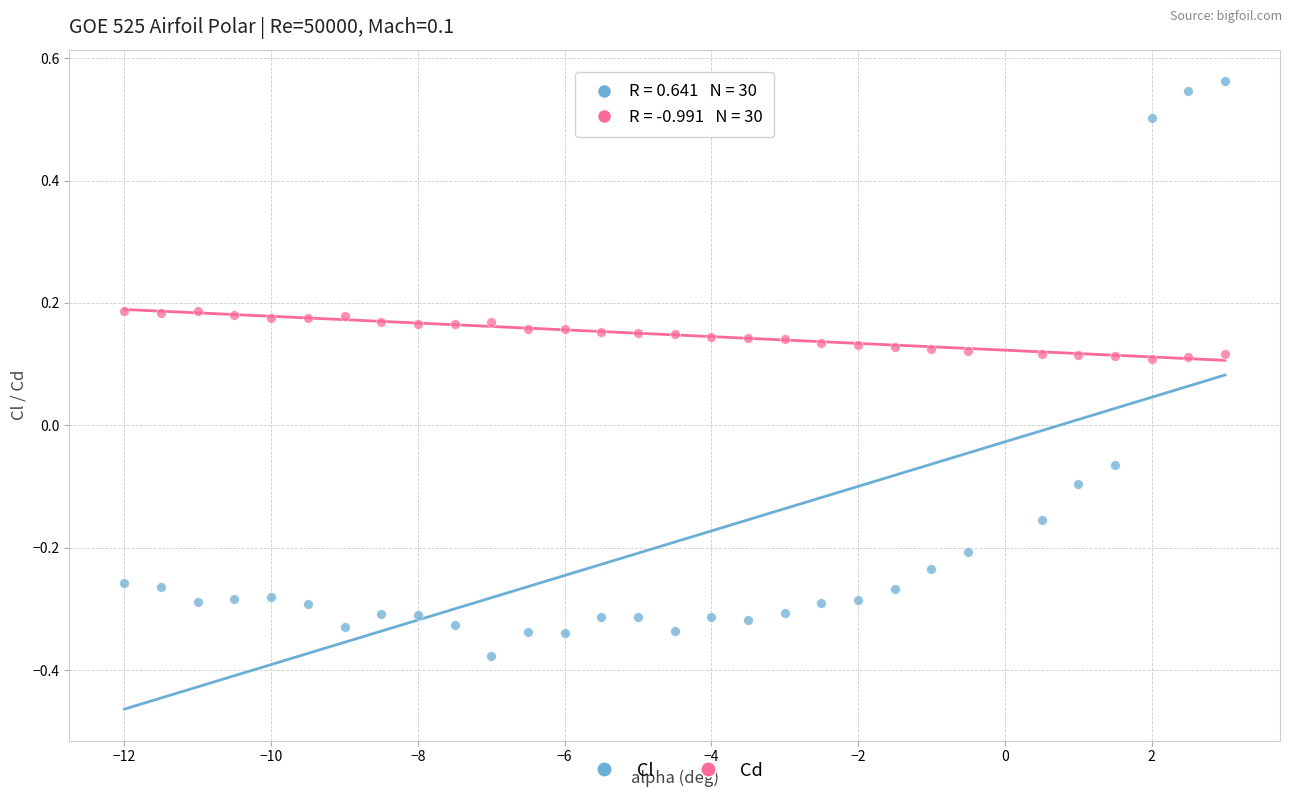

Which series has the largest Y range (max minus min)?

Cl